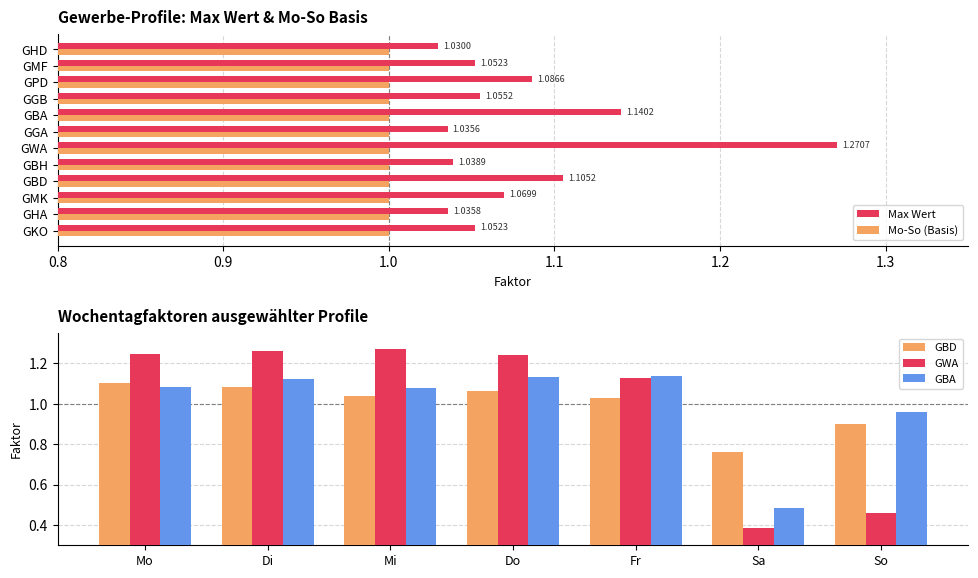

What value does the data have at GMK?

1.1